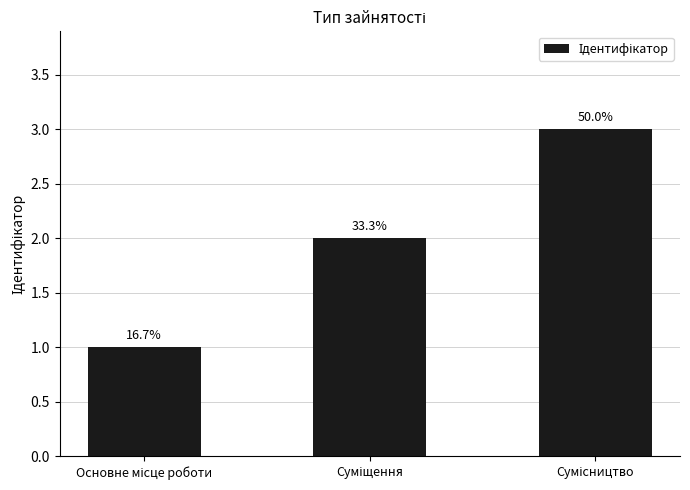

What is the difference between the maximum and minimum values?

2